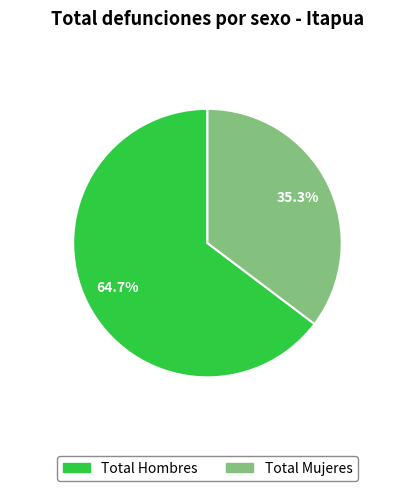

Combined, what portion of the pie is Total Mujeres and Total Hombres?

100.0%